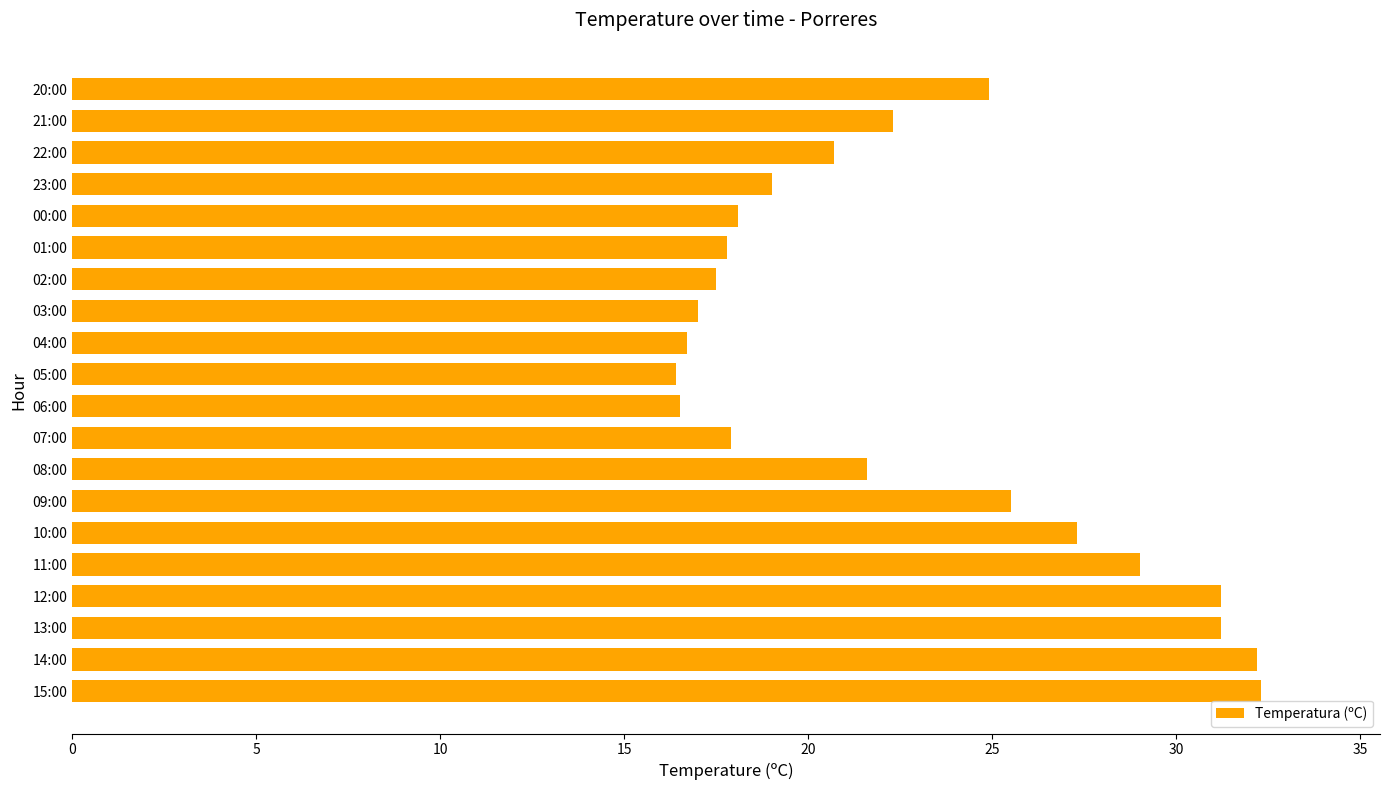

Which has a higher value, 03:00 or 23:00?

23:00